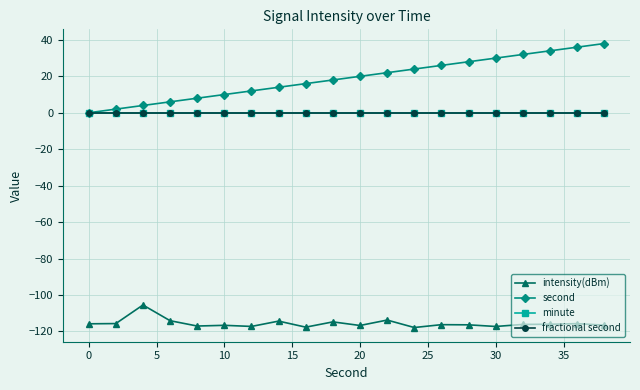

Is this an area chart (filled region under the line)?

No